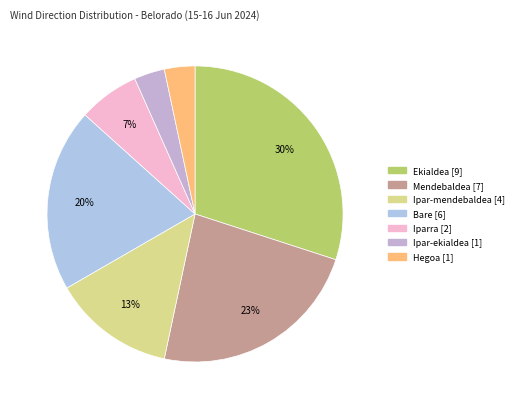

How many slices are in this pie chart?

7